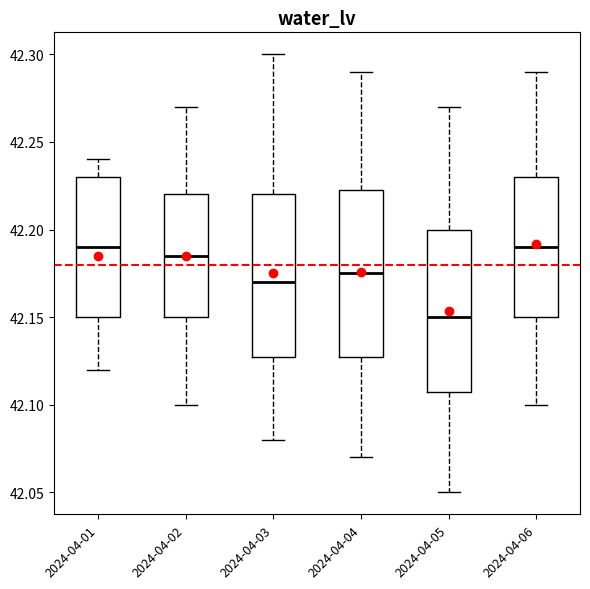

Which box has the lowest median line?

2024-04-05